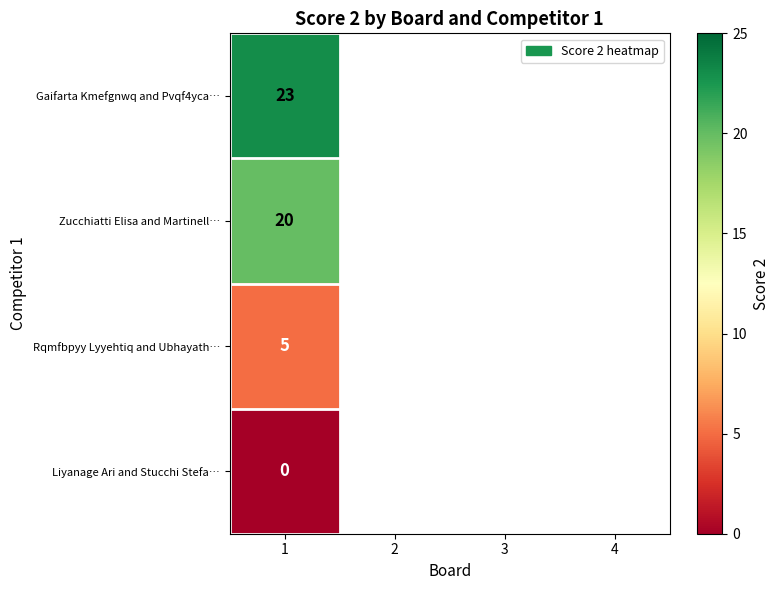

What is the total value across all series at 1?

48